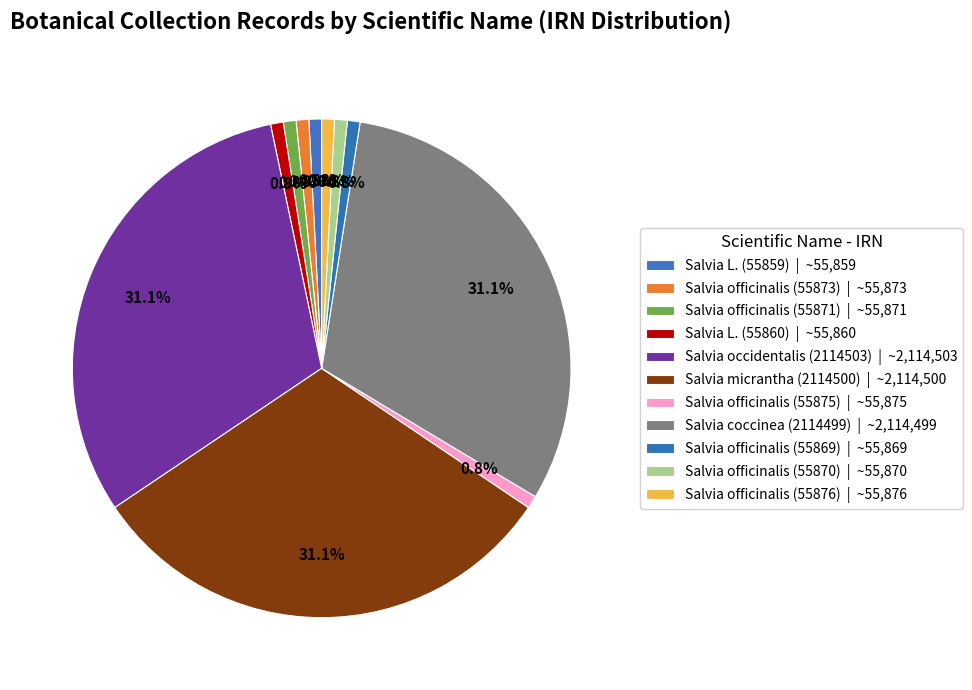

How many slices are in this pie chart?

11